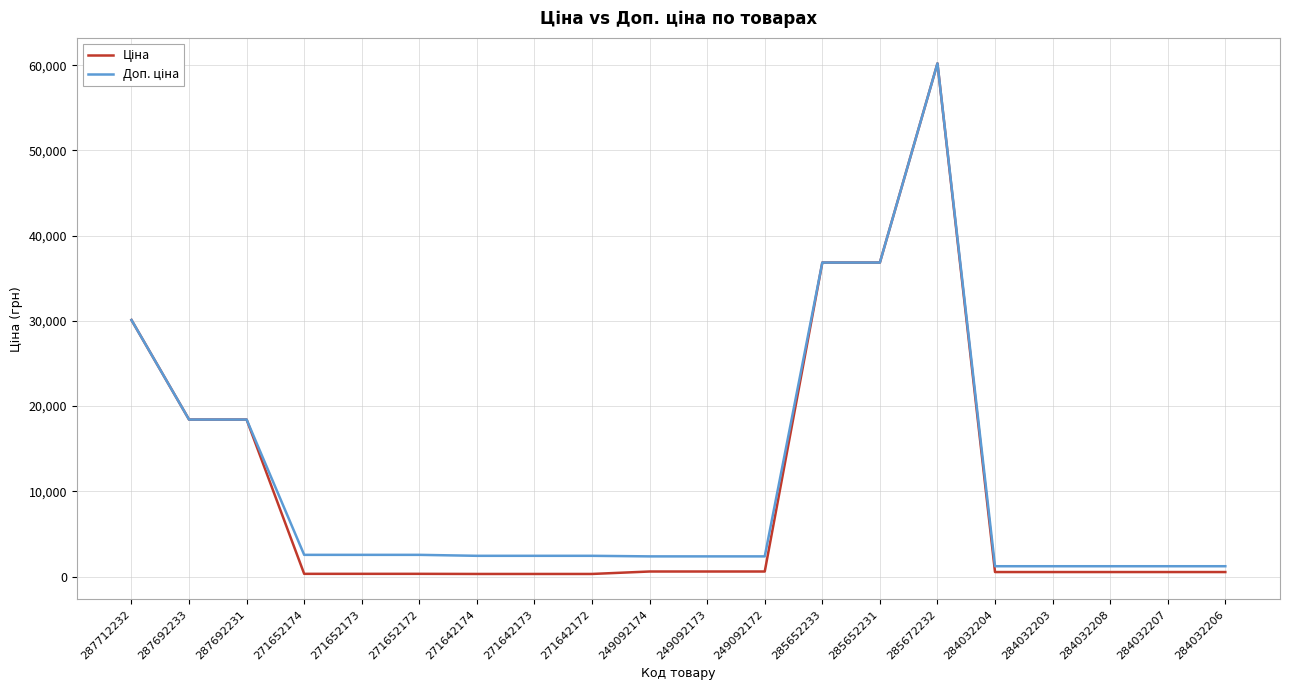

At which category is the sum across all series the highest?

285672232